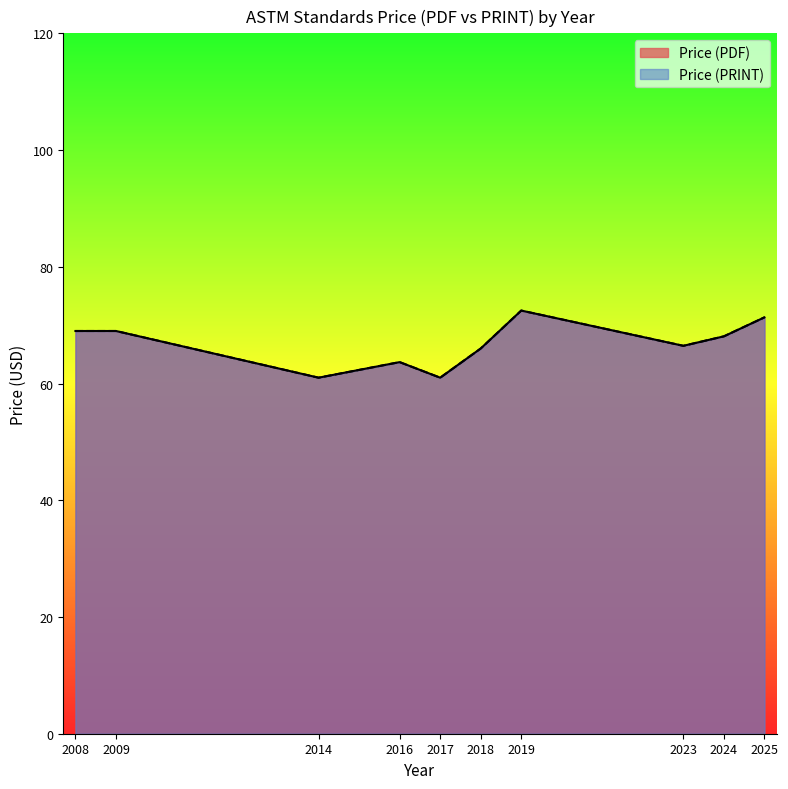

Which series has the largest total across all categories?

Price (PDF)